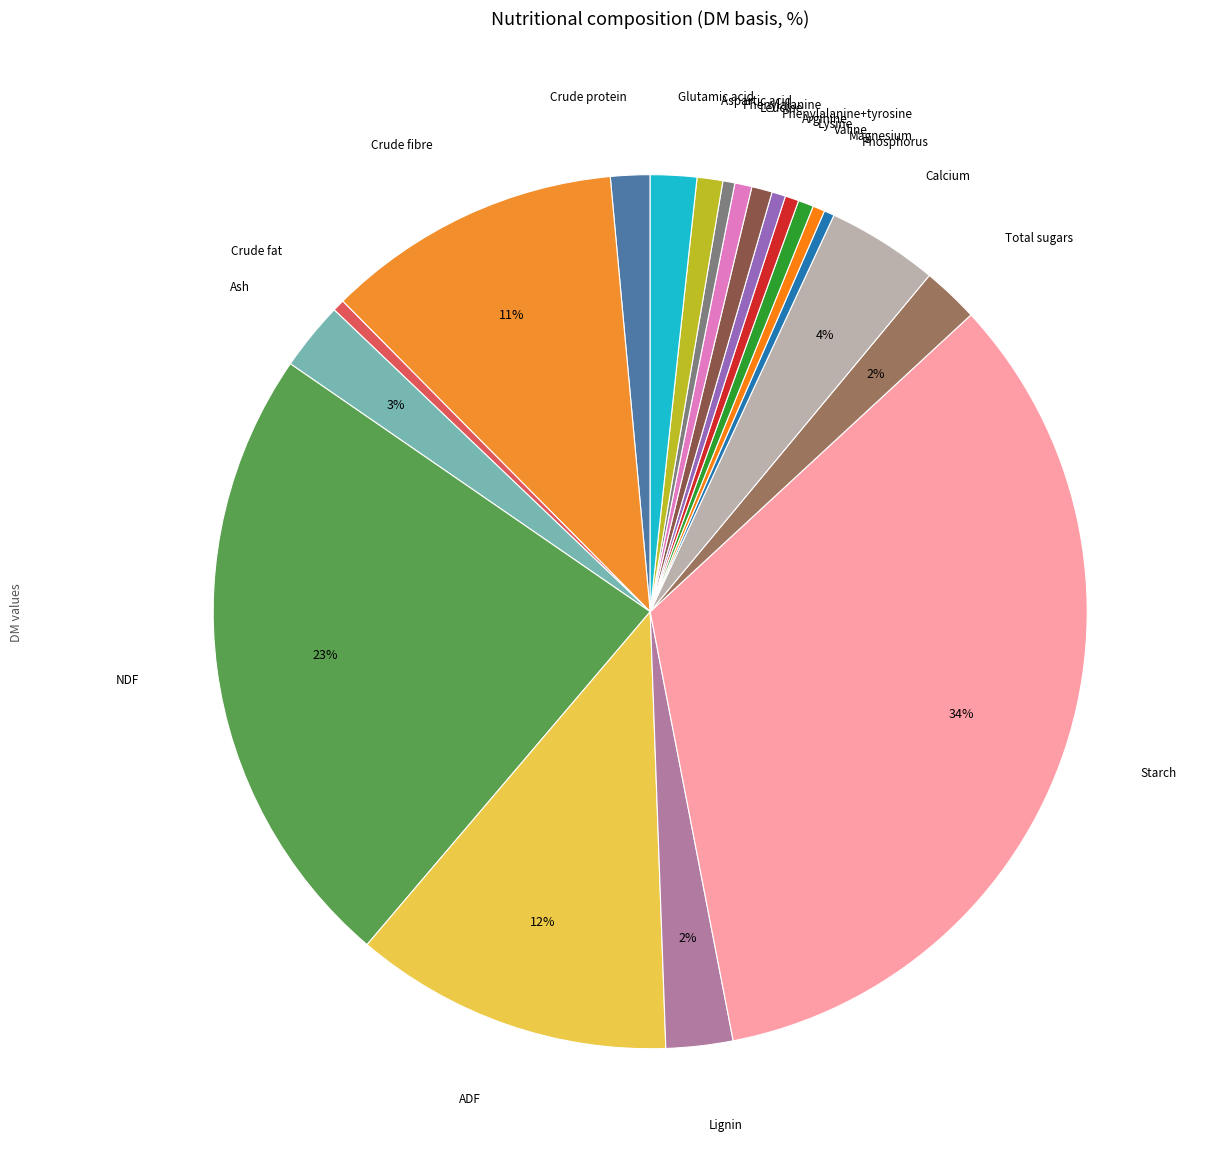

How many slices are in this pie chart?

20